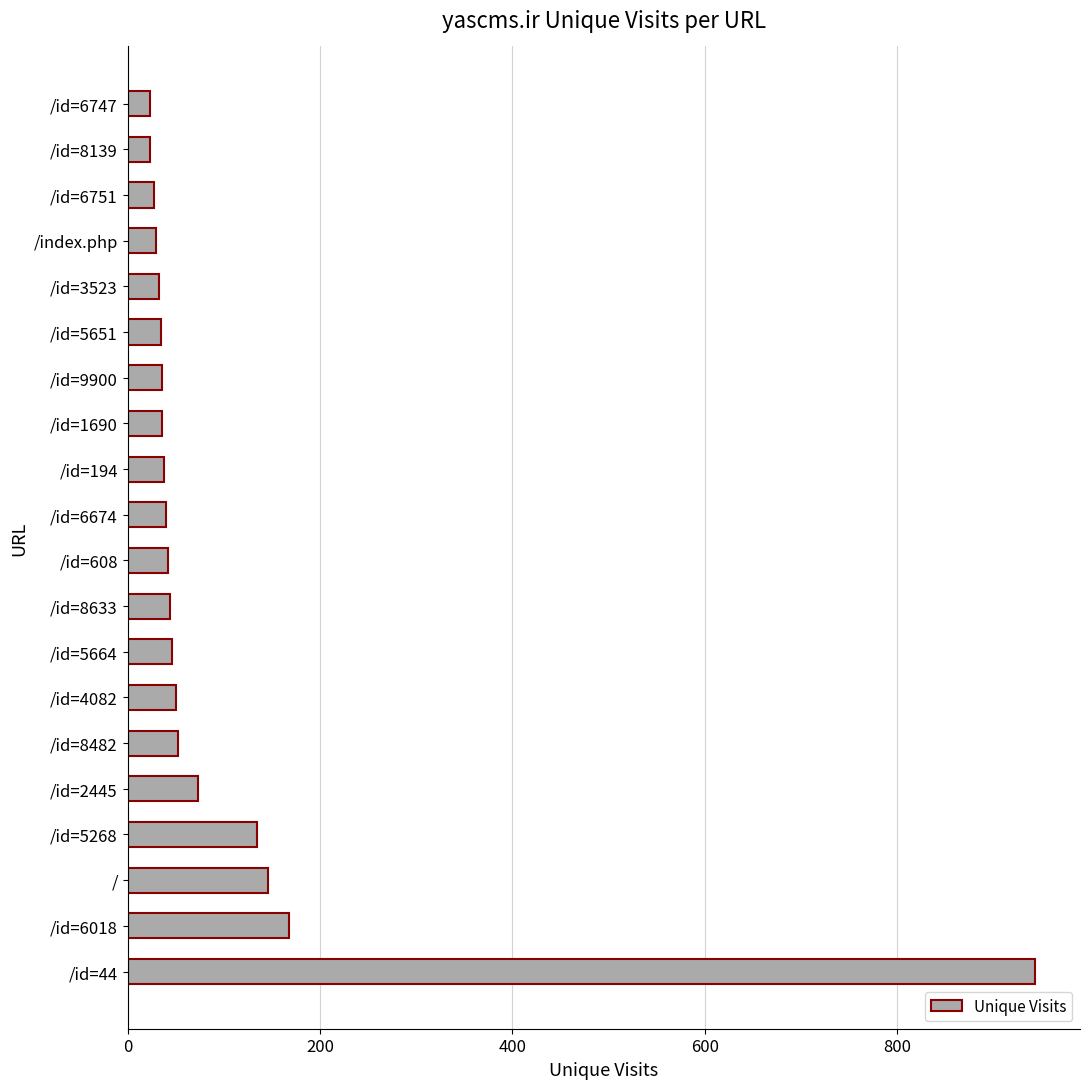

What value does the data have at /id=6747?

23